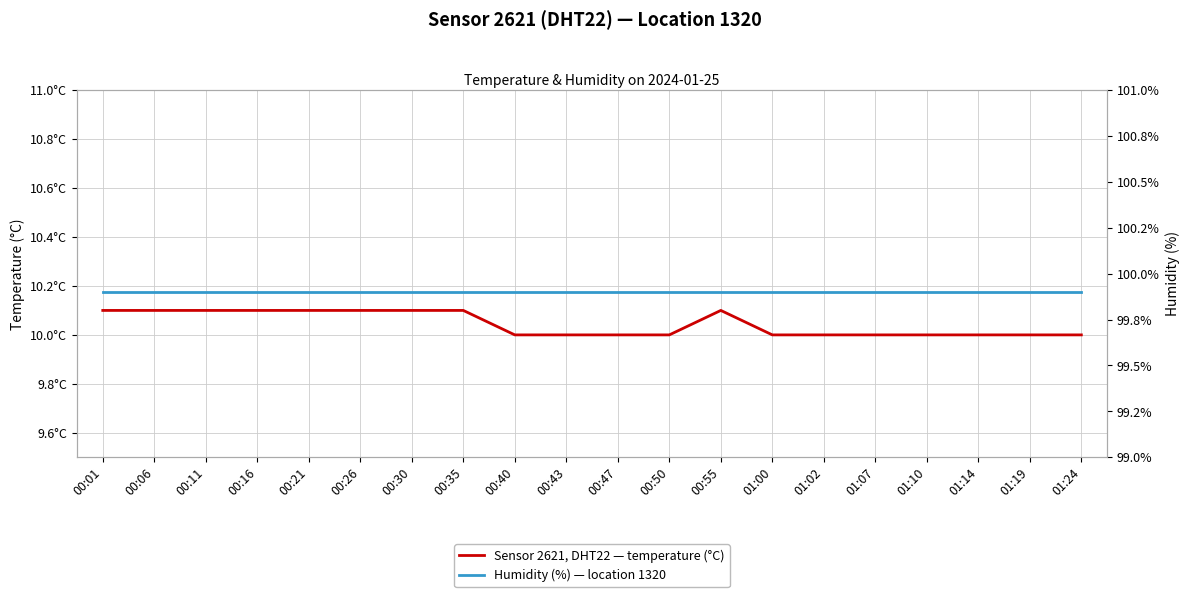

True or false: Humidity (%) — location 1320 and Sensor 2621, DHT22 — temperature (°C) cross at least once.

False